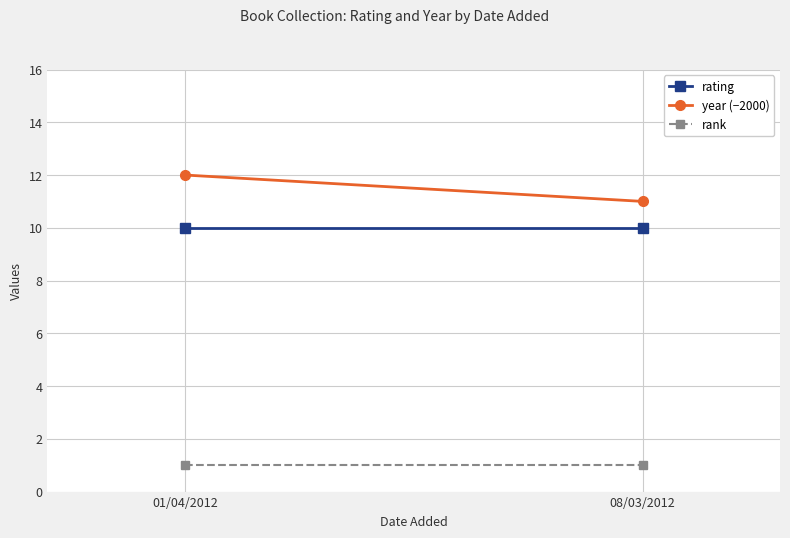

What is the total value across all series at 01/04/2012?

23